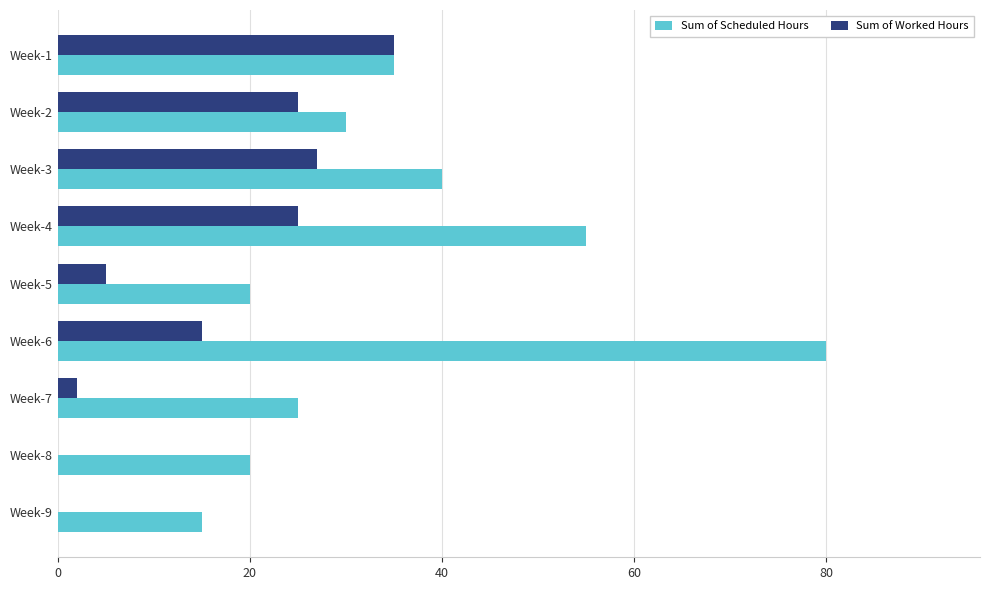

Between Week-3 and Week-9, which series saw the biggest shift?

Sum of Worked Hours